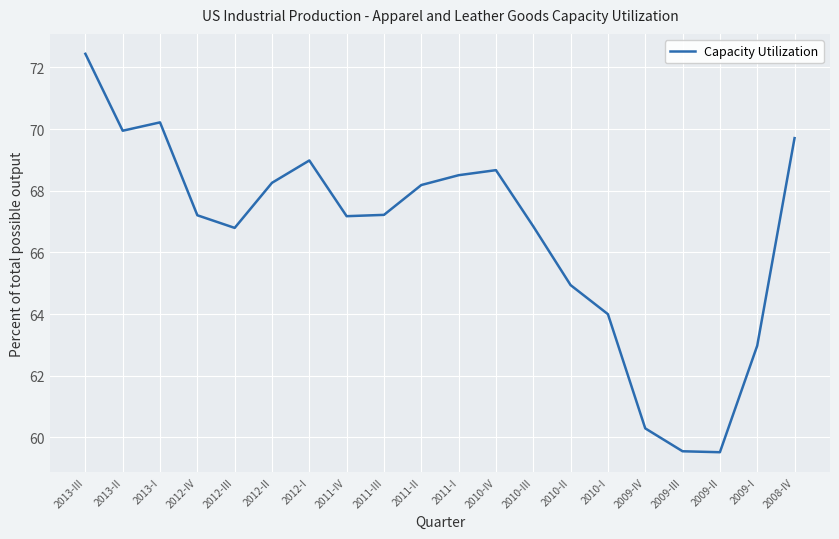

The chart shows a value of 18.1 at 2011-IV. True or false?

False